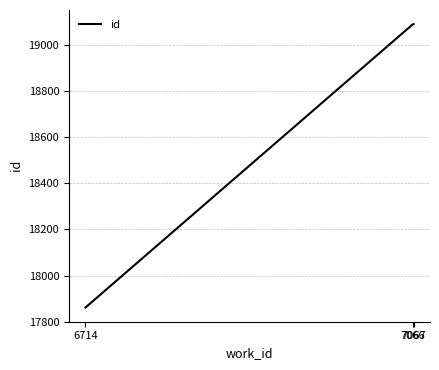

What is the minimum value shown in the chart?

17861